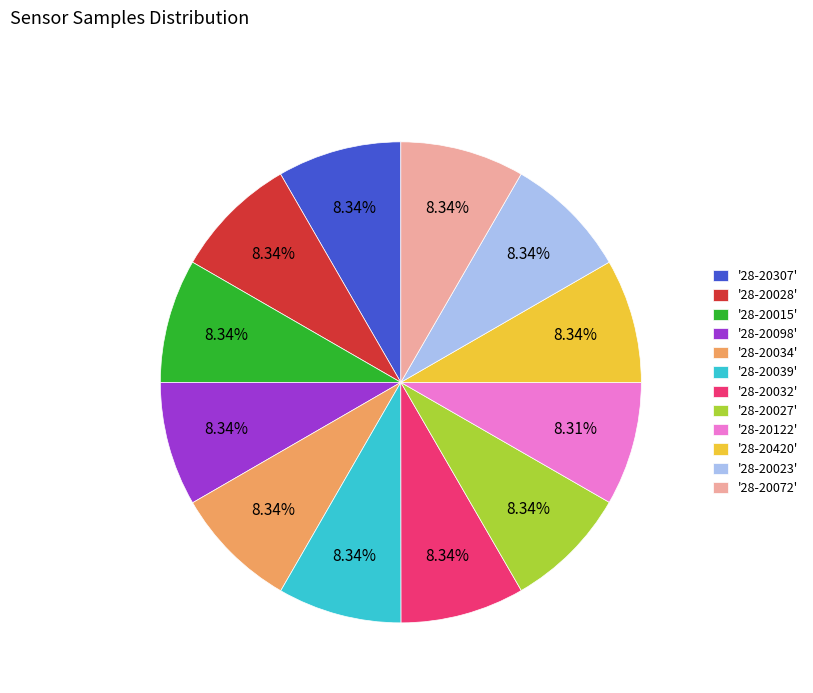

Combined, do '28-20015' and '28-20028' account for over 50%?

No